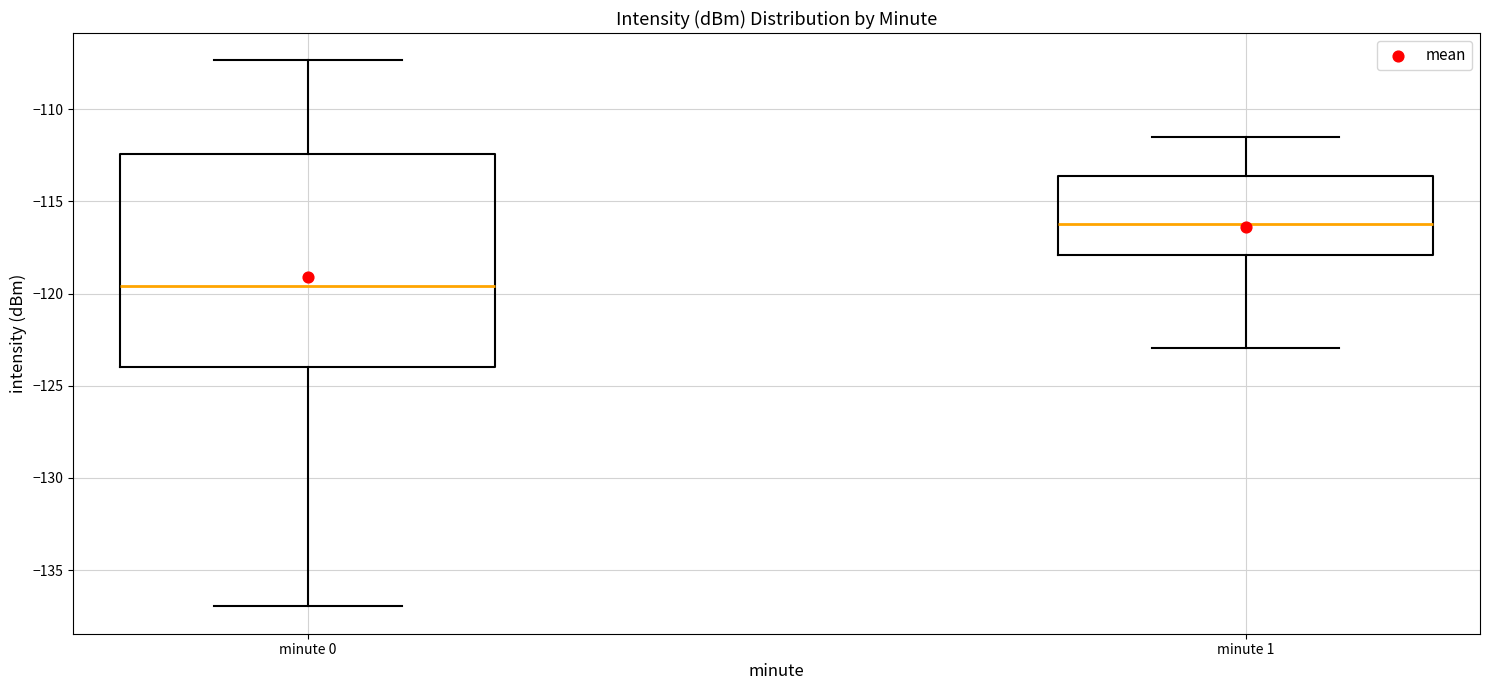

Reading left to right, read every box against the y-axis: the position of its median line, the range the box covers, and the ends of its whiskers. The values are not printed on the chart, so give them approximately, as read against the axis.

minute 0: median -119.5, box -124.0 to -112.5, whiskers -137.0 to -107.5
minute 1: median -116.0, box -118.0 to -113.5, whiskers -123.0 to -111.5